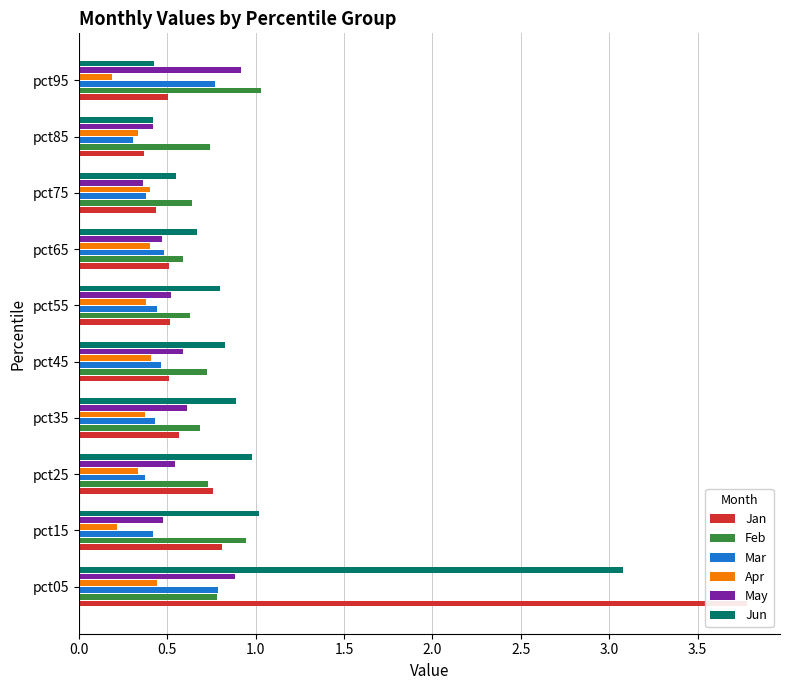

How many groups of bars are there?

10